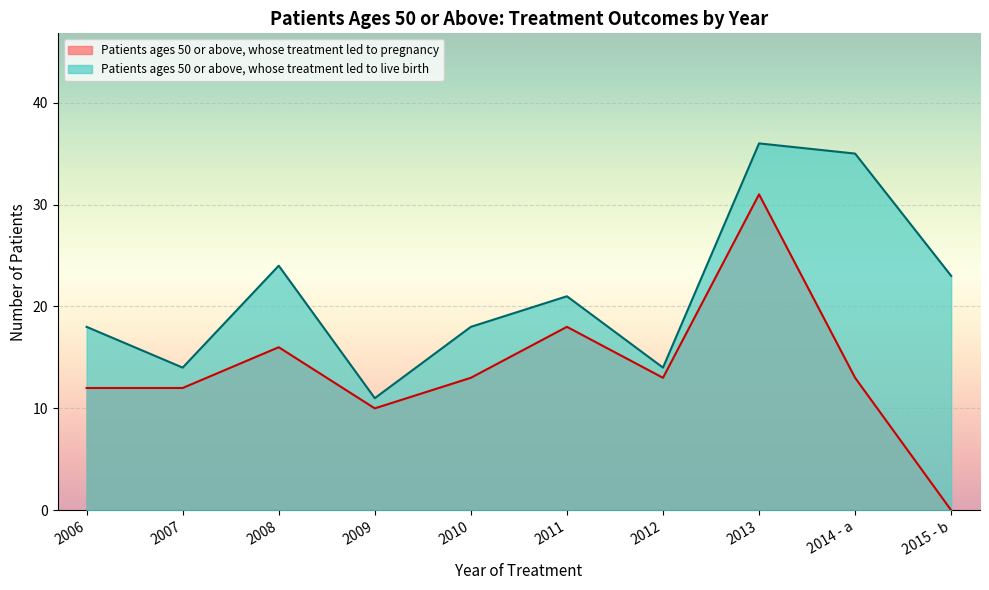

Reading left to right, list all the values displayed in this chart.

Patients ages 50 or above, whose treatment led to live birth: 18	14	24	11	18	21	14	36	35	23
Patients ages 50 or above, whose treatment led to pregnancy: 12	12	16	10	13	18	13	31	13	0